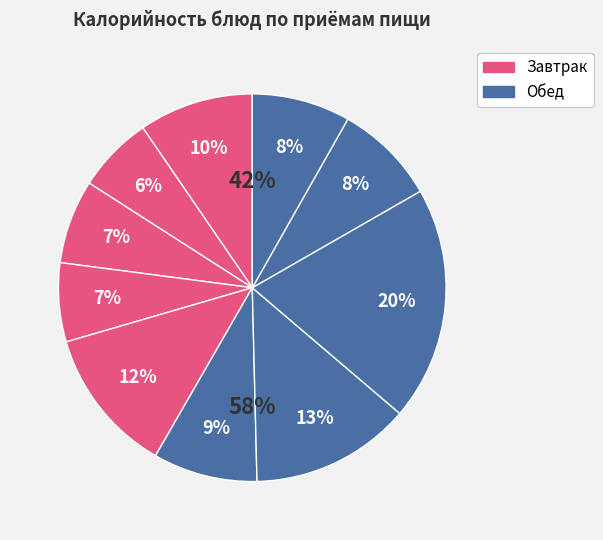

True or false: Салат картофельный accounts for 9% of the total.

True